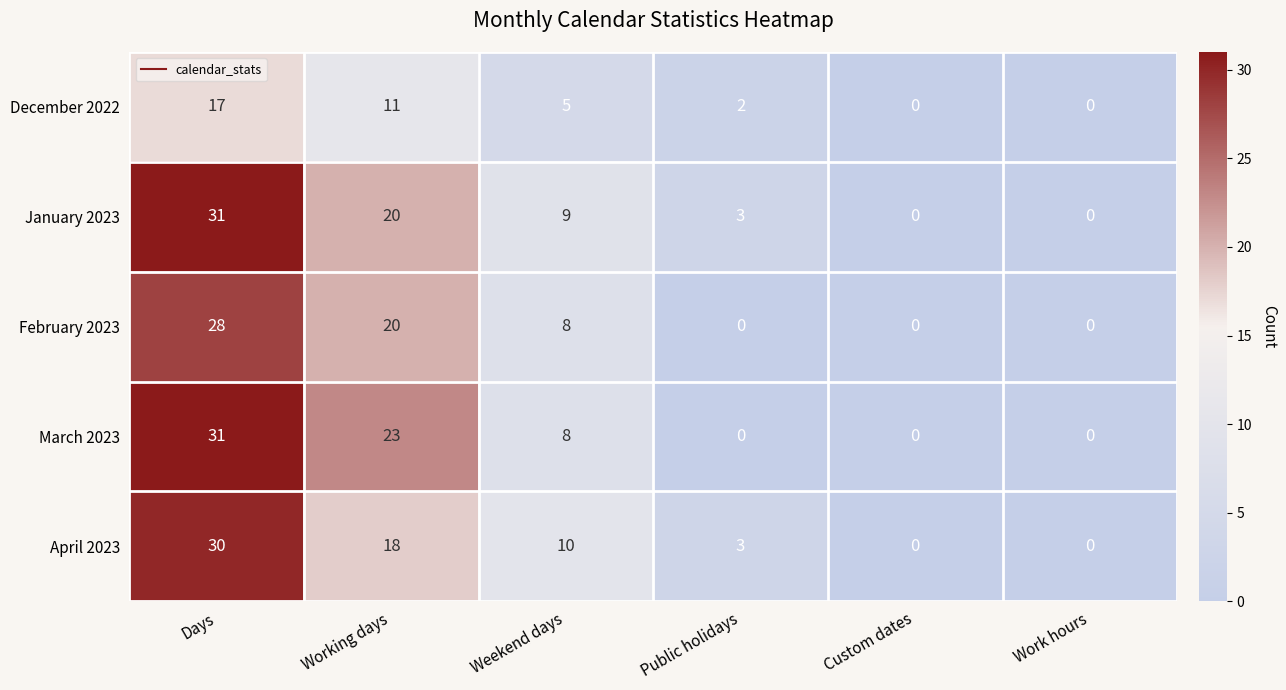

Which label corresponds to the largest value in the chart?

Days